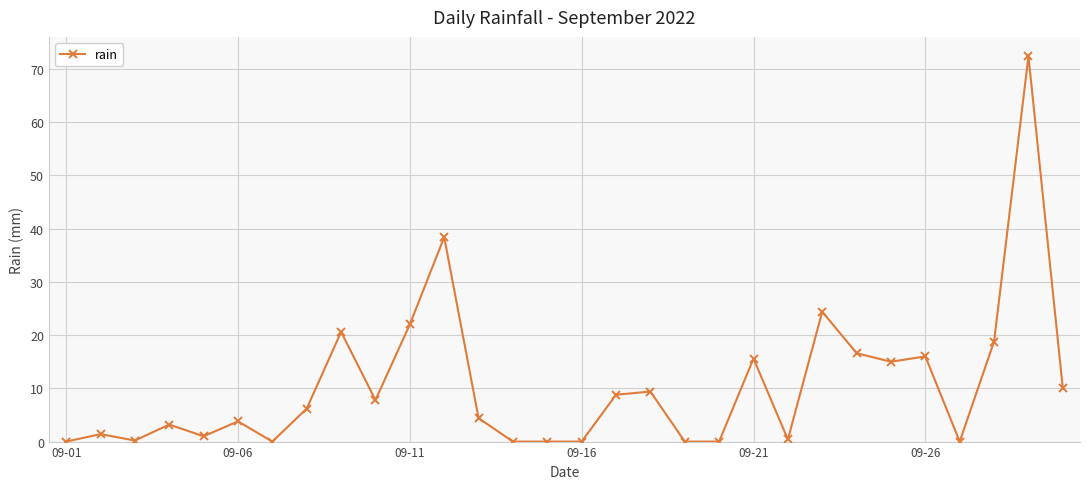

True or false: the data has more than 1 interior local peaks.

True